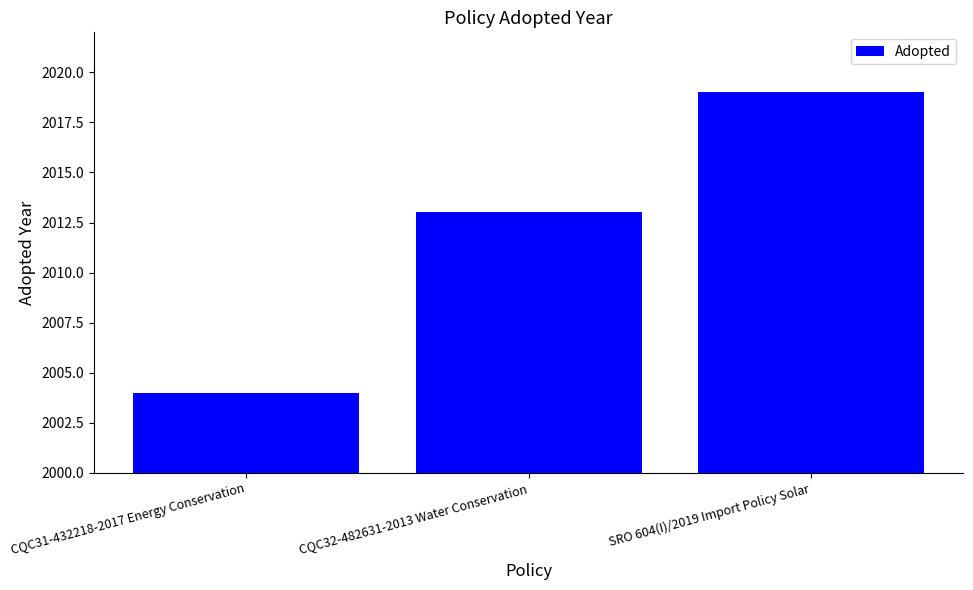

What is the minimum value shown in the chart?

2004